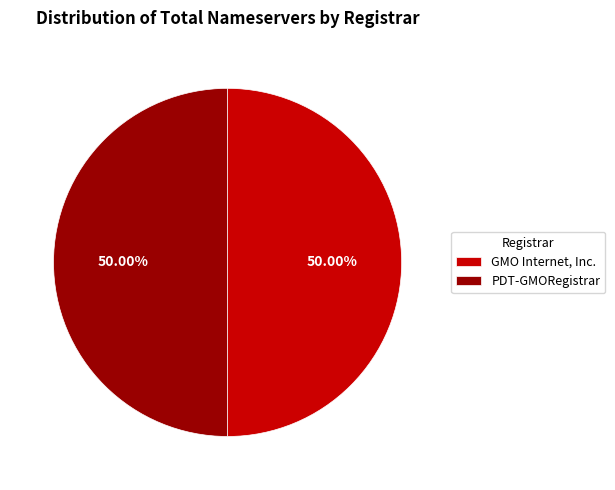

Is the sum of GMO Internet, Inc. and PDT-GMORegistrar greater than half?

Yes